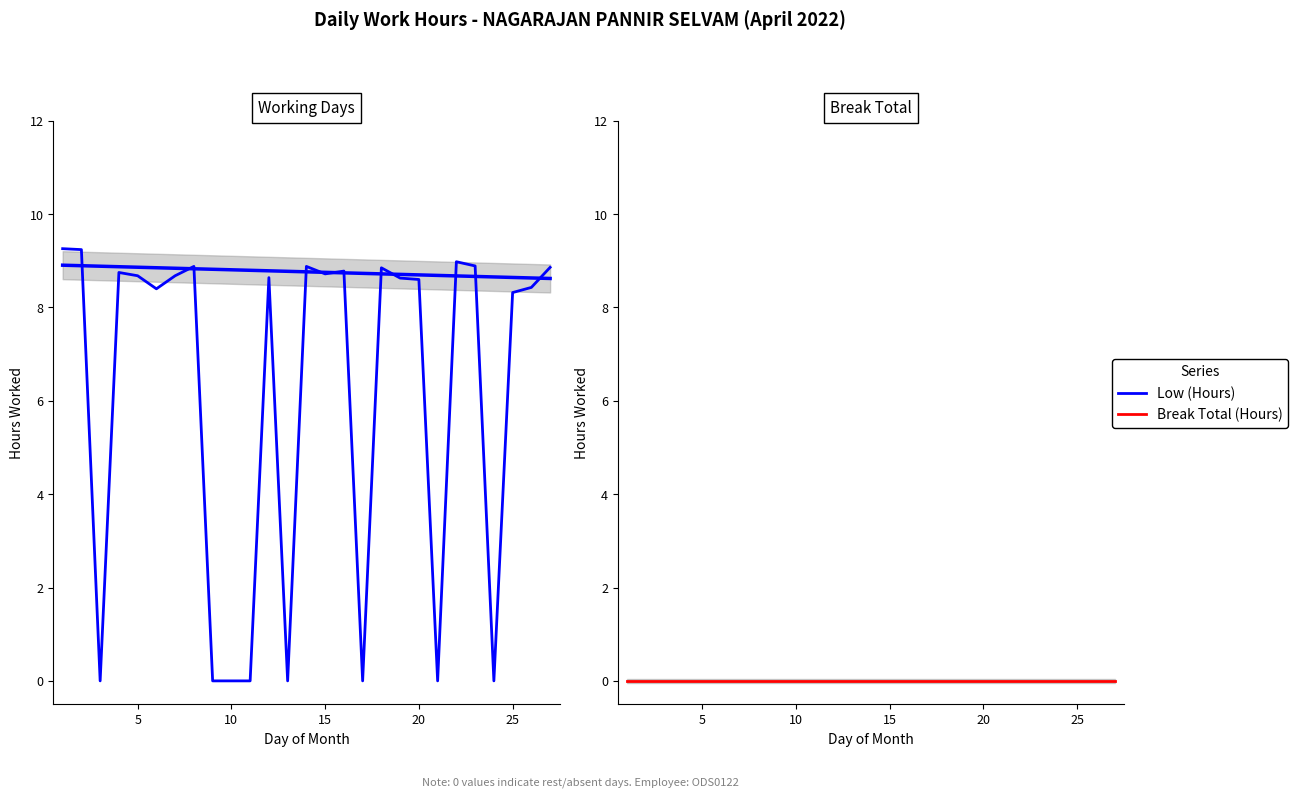

How many values in the Low (Hours) series exceed 8?

19